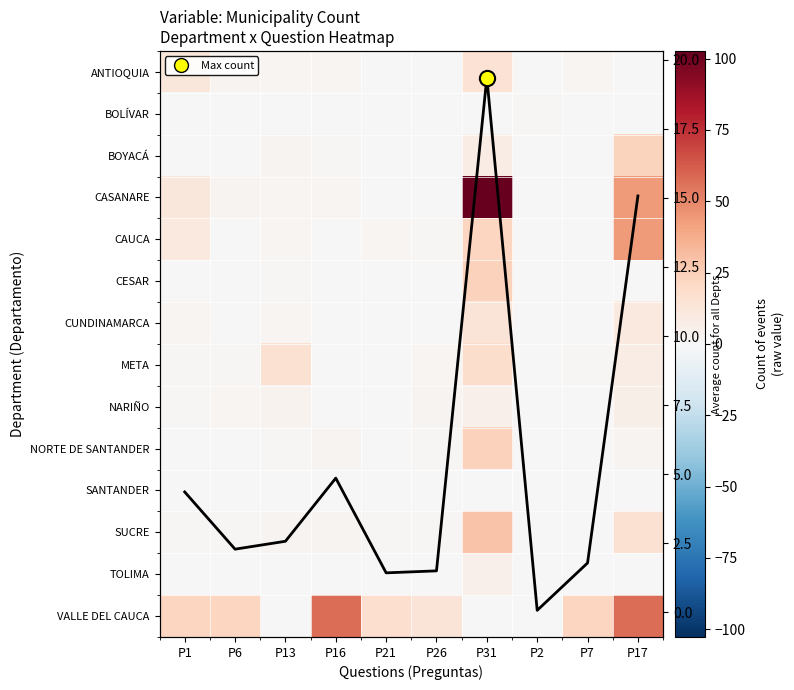

The value of CAUCA at P1 is 17. True or false?

False